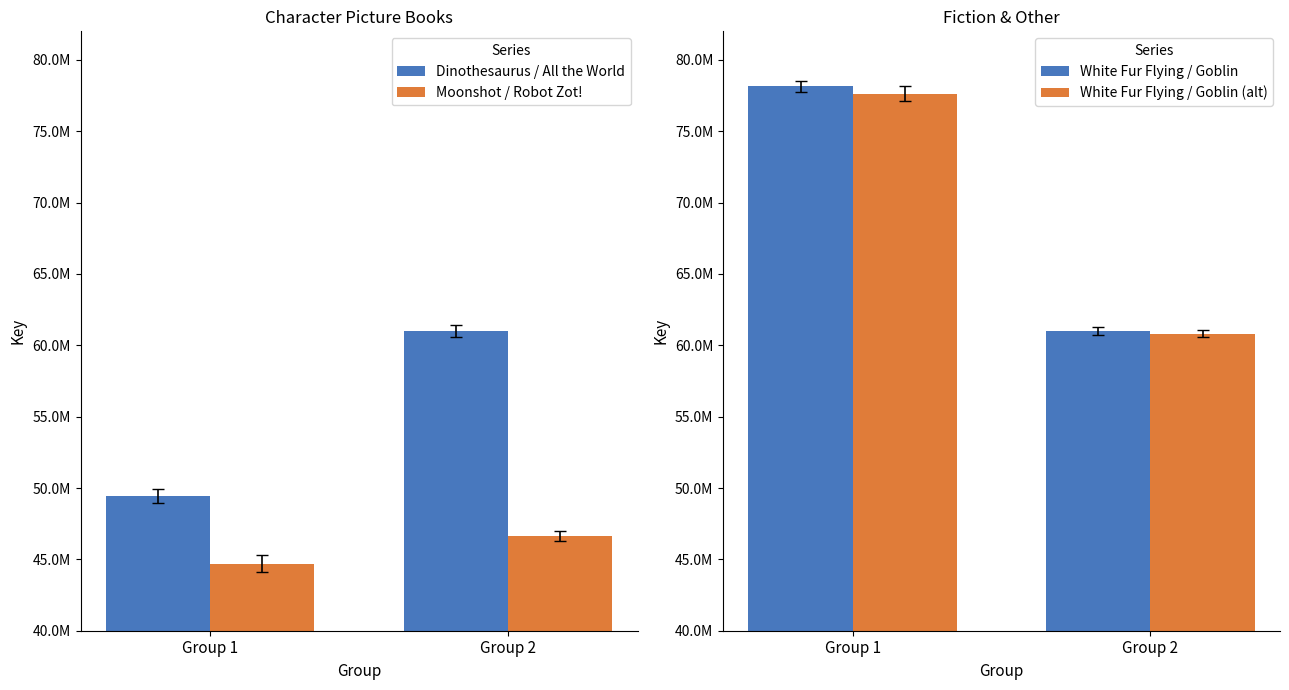

Which series has the largest total across all categories?

White Fur Flying / Goblin